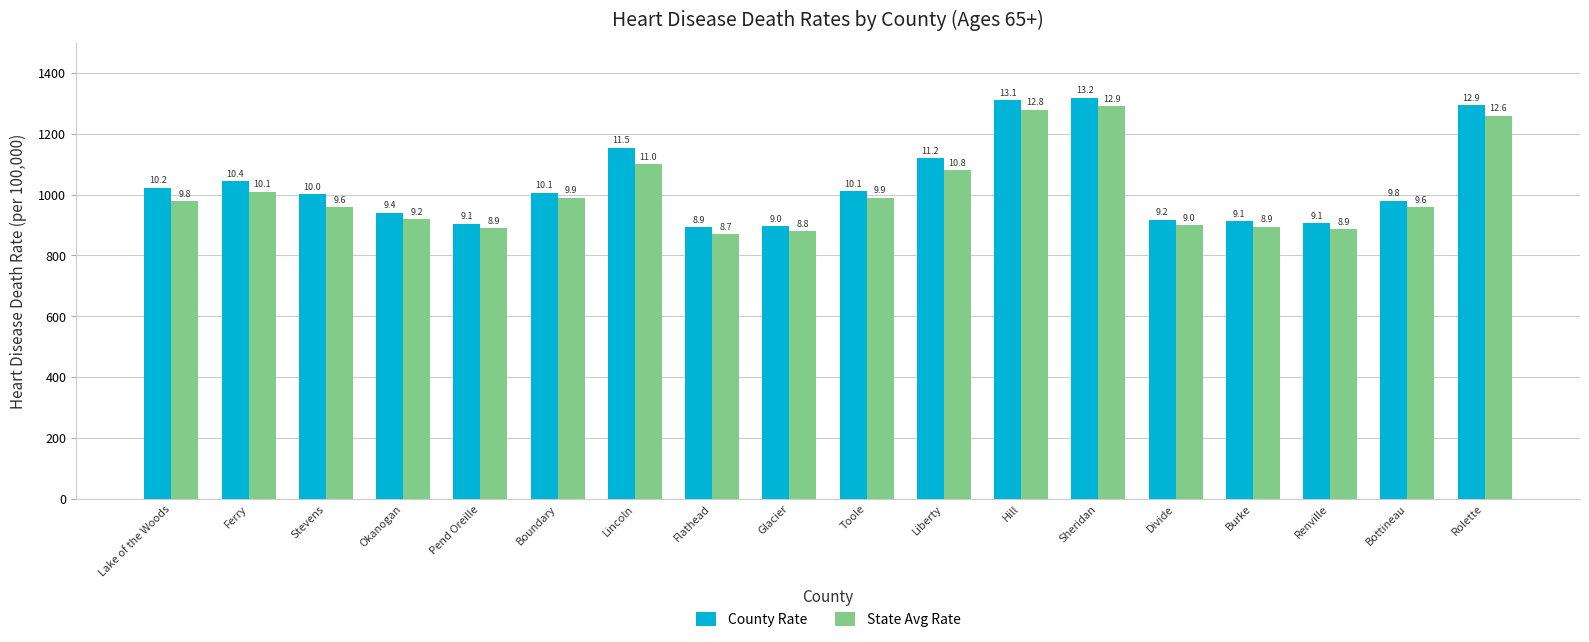

Reading left to right, what are all the values shown in this chart?

County Rate: Lake of the Woods=1023.4	Ferry=1043.5	Stevens=1002.8	Okanogan=941.1	Pend Oreille=905.1	Boundary=1007.0	Lincoln=1154.9	Flathead=892.4	Glacier=896.2	Toole=1010.7	Liberty=1120.1	Hill=1312.1	Sheridan=1319.0	Divide=918.2	Burke=912.8	Renville=905.5	Bottineau=980.7	Rolette=1293.2
State Avg Rate: Lake of the Woods=980.0	Ferry=1010.0	Stevens=960.0	Okanogan=920.0	Pend Oreille=890.0	Boundary=990.0	Lincoln=1100.0	Flathead=870.0	Glacier=880.0	Toole=990.0	Liberty=1080.0	Hill=1280.0	Sheridan=1290.0	Divide=900.0	Burke=895.0	Renville=888.0	Bottineau=960.0	Rolette=1260.0